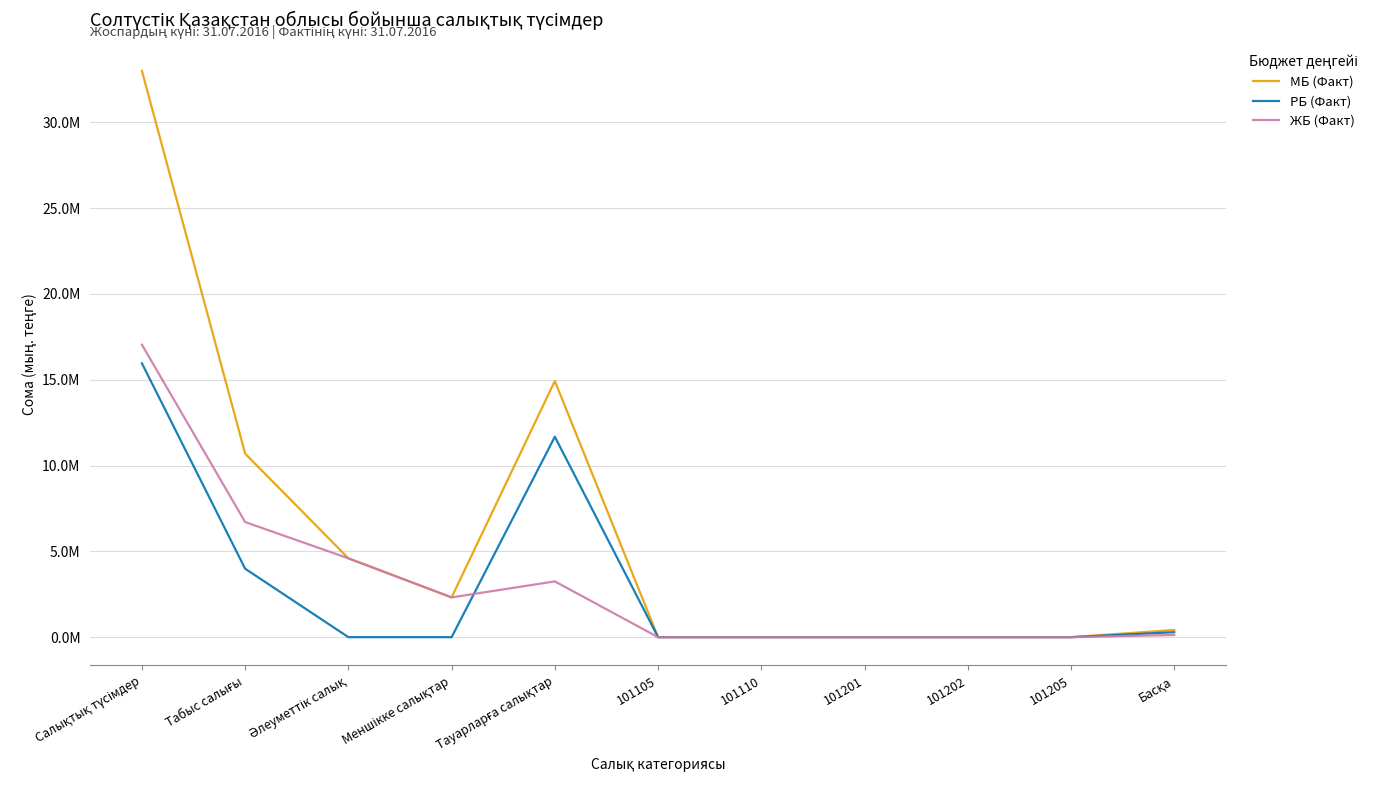

At which category is the sum across all series the highest?

Салықтық түсімдер